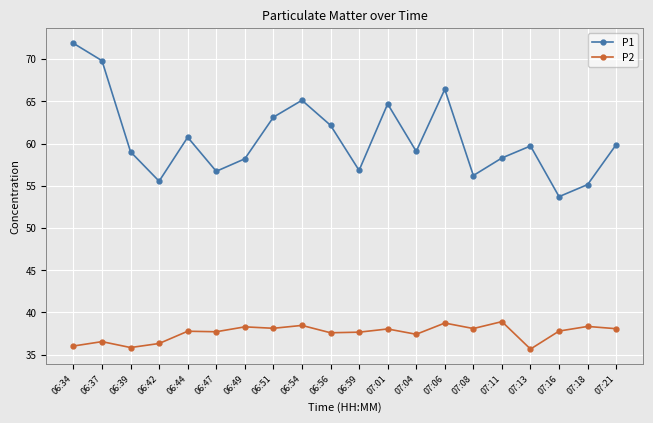

At which category is the sum across all series the highest?

06:34